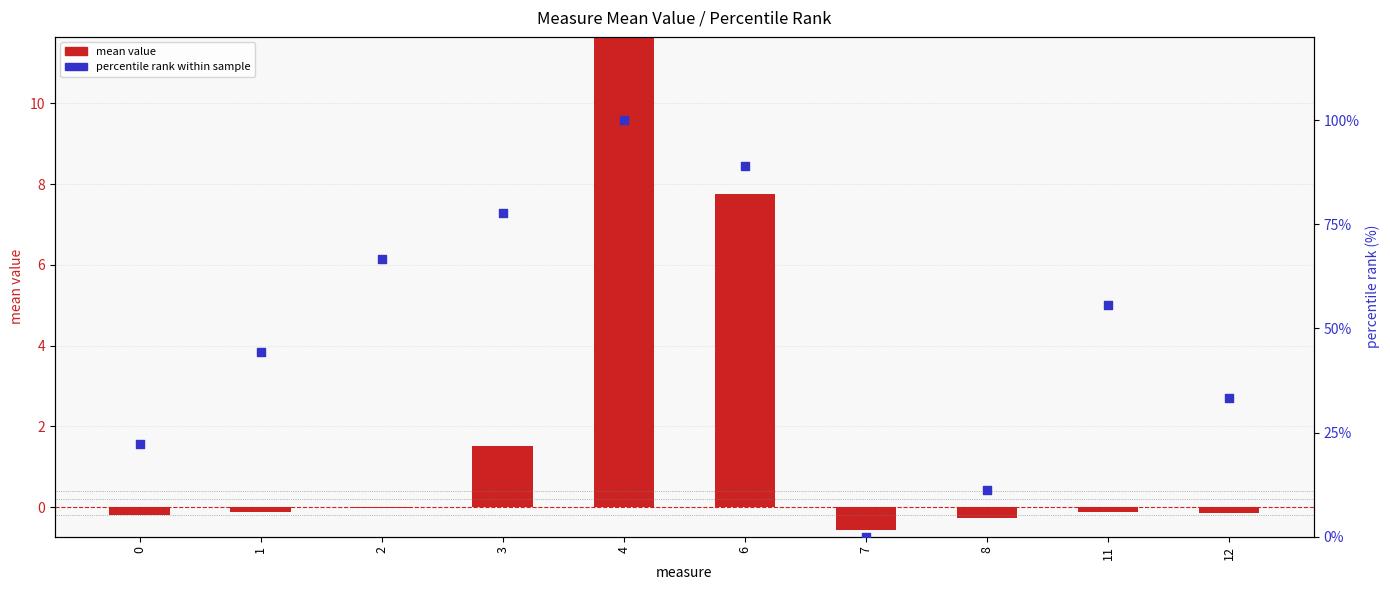

Which series has the largest Y range (max minus min)?

mean value